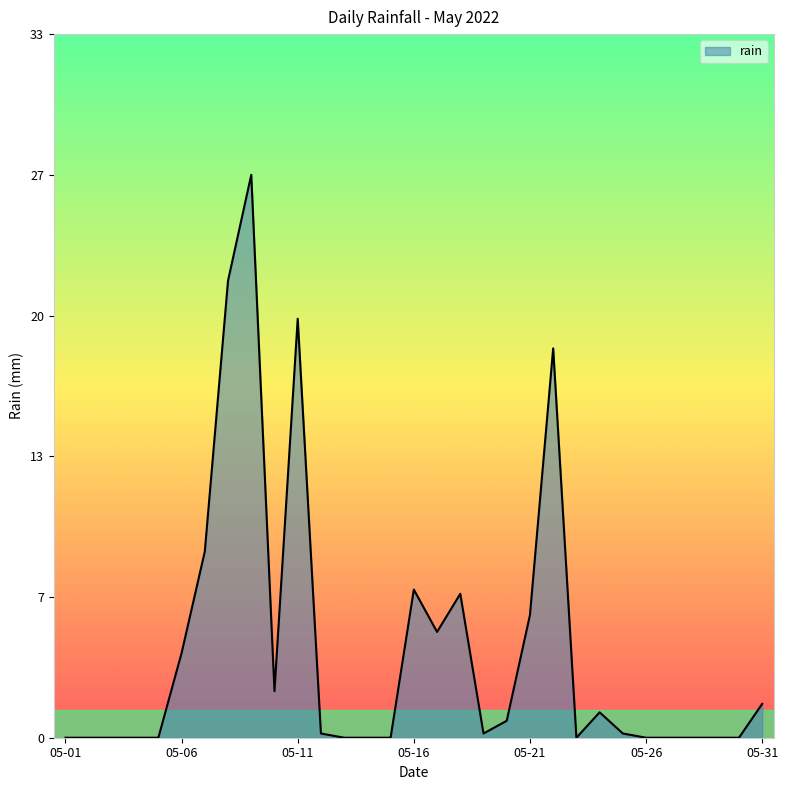

Where is the first local minimum?

2022-05-10